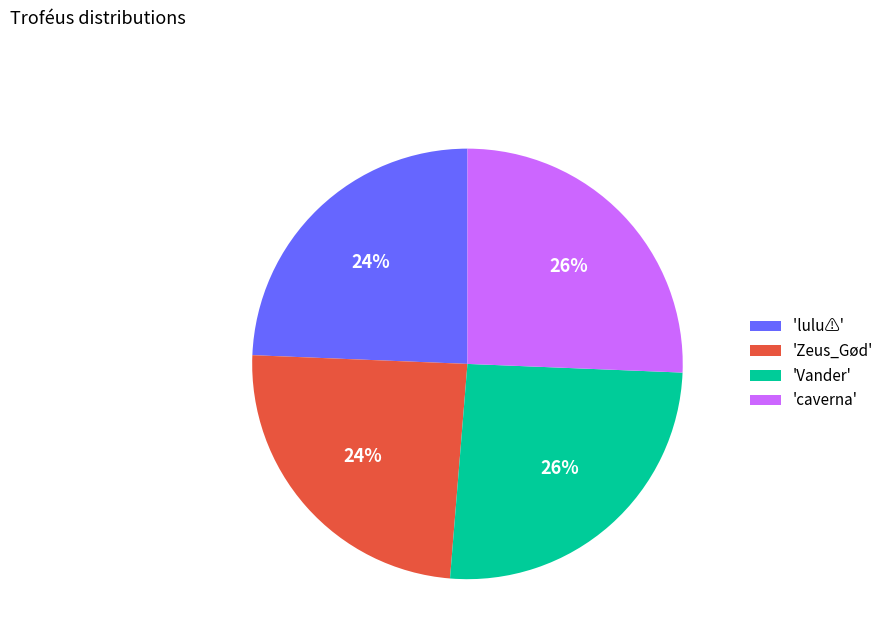

Approximately how many times larger is the value at 'Zeus_Gød' compared to 'caverna'?

0.9